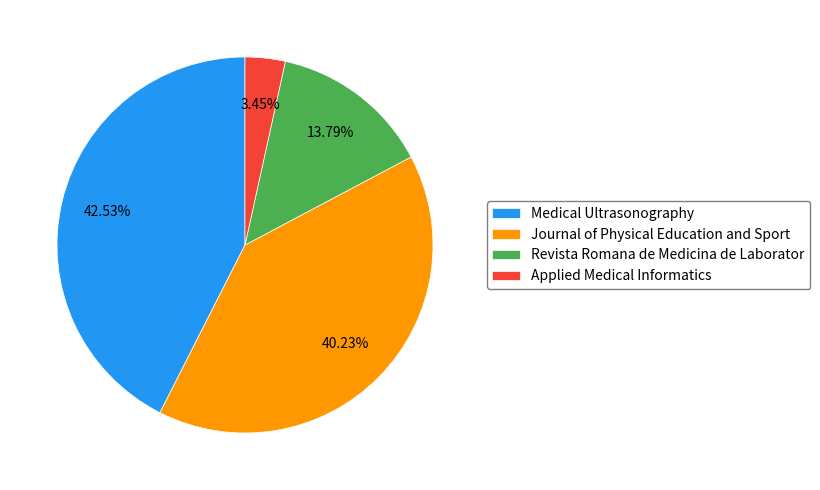

How many segments does this pie chart have?

4